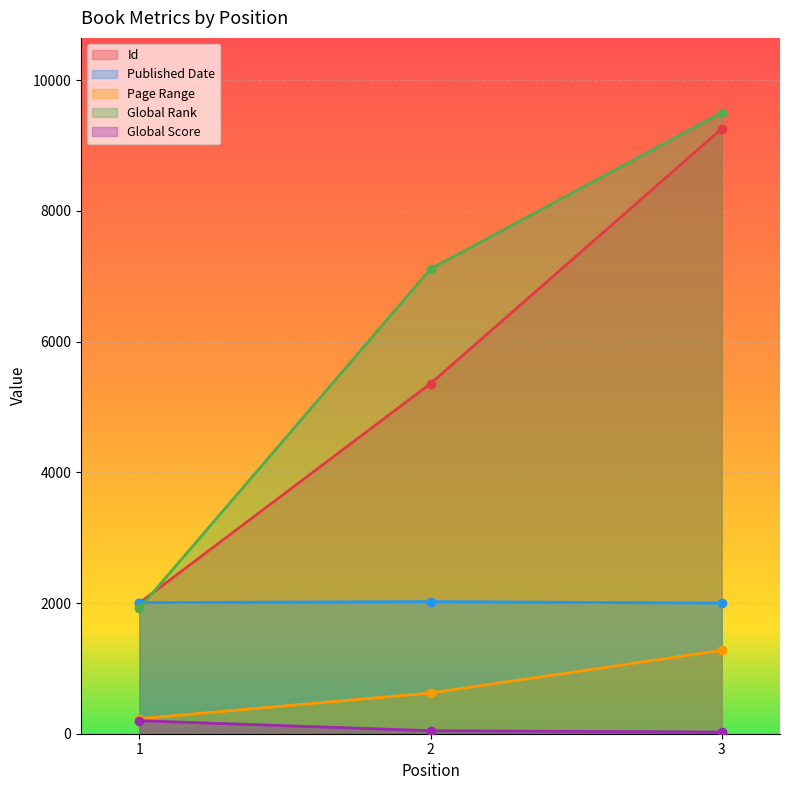

Which category has the highest value across all series?

3